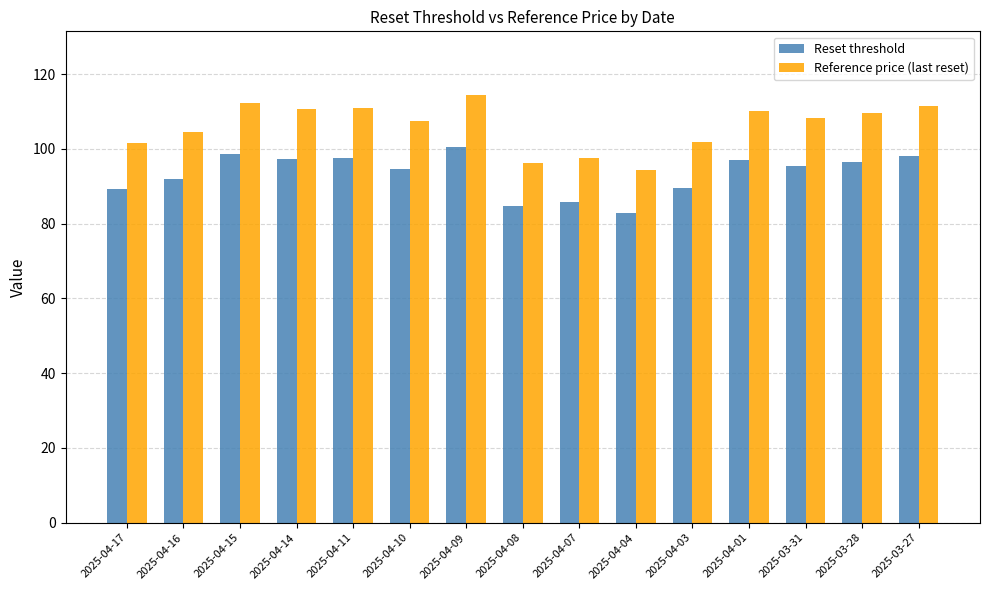

At how many categories does at least one series exceed 99?

12